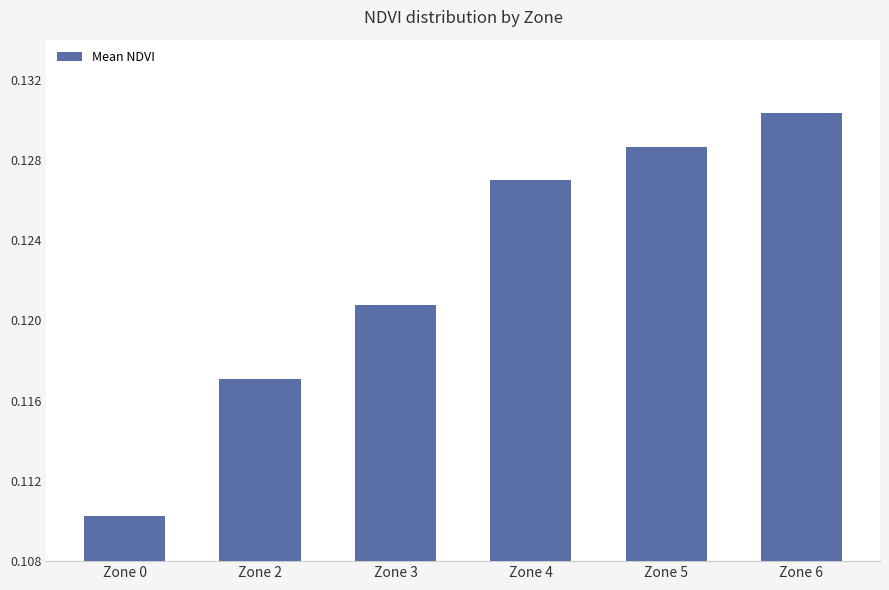

Between Zone 0 and Zone 5, which is larger?

Zone 5